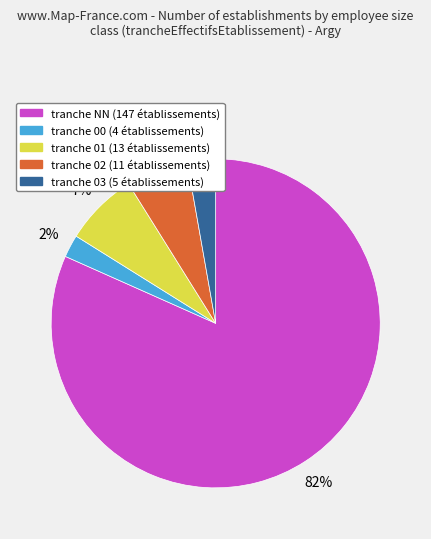

To the nearest percent, what is the average slice percentage?

20%